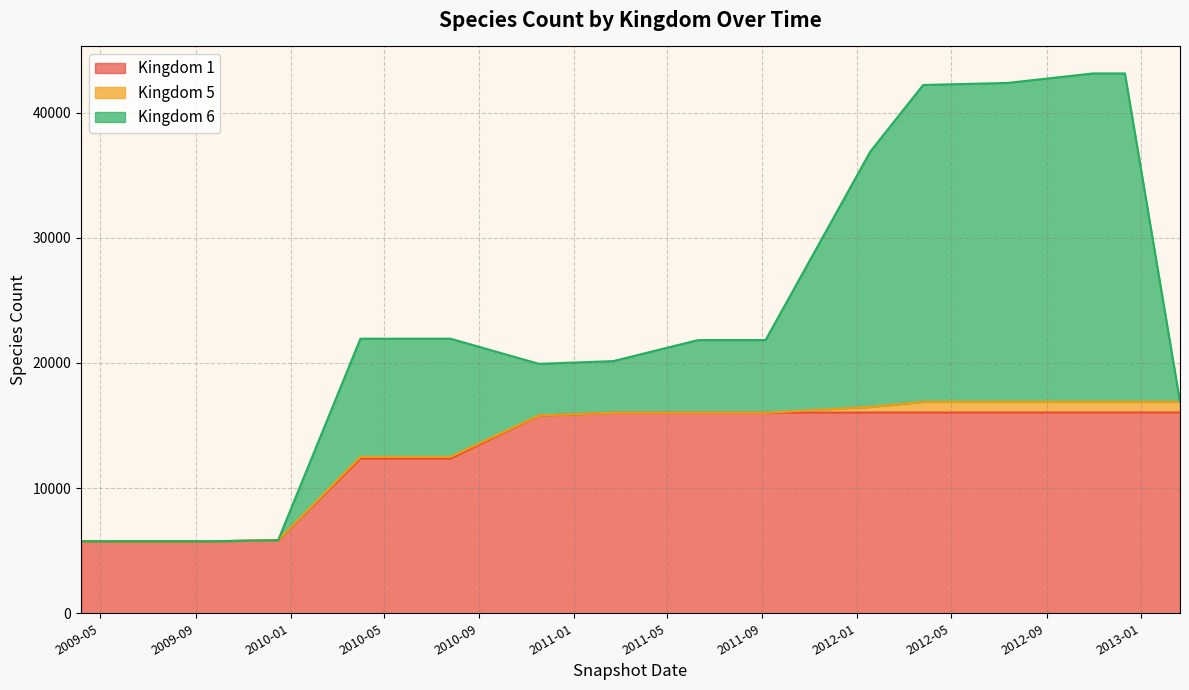

True or false: 5 and 1 intersect in this chart.

False